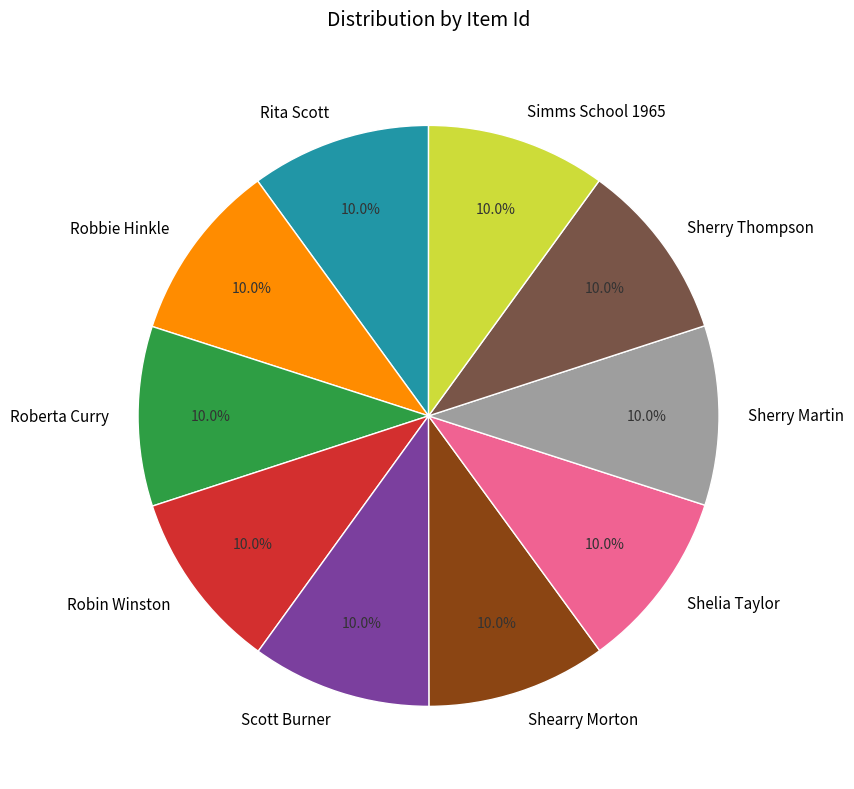

To the nearest percent, what is the combined percentage of Roberta Curry and Rita Scott?

20%